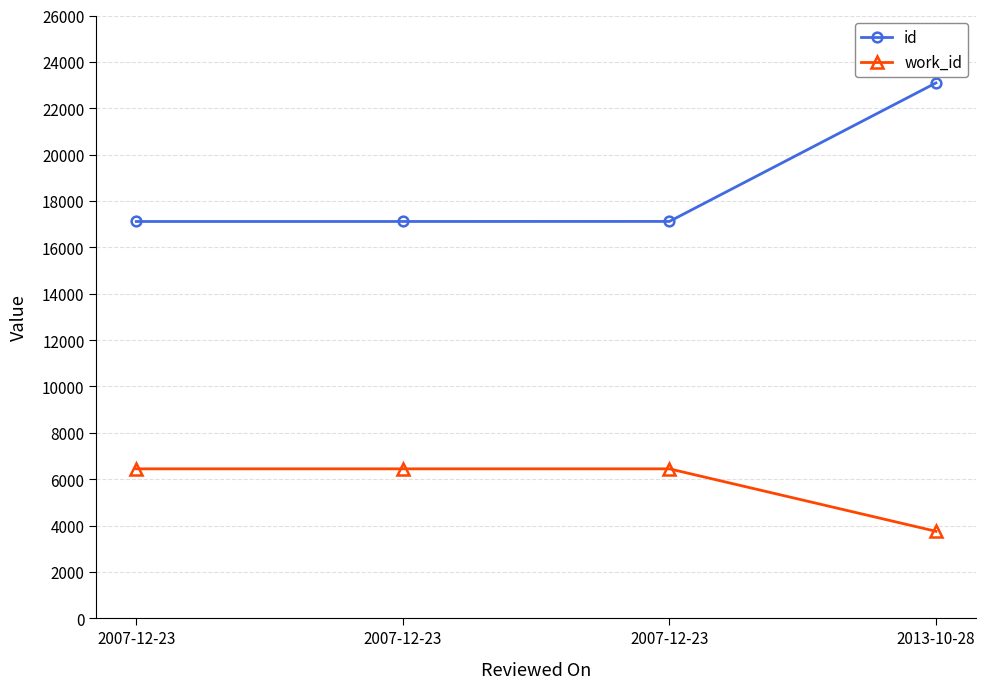

Reading left to right, transcribe all the data shown in this chart.

id: 17115	17116	17118	23091
work_id: 6447	6447	6447	3753